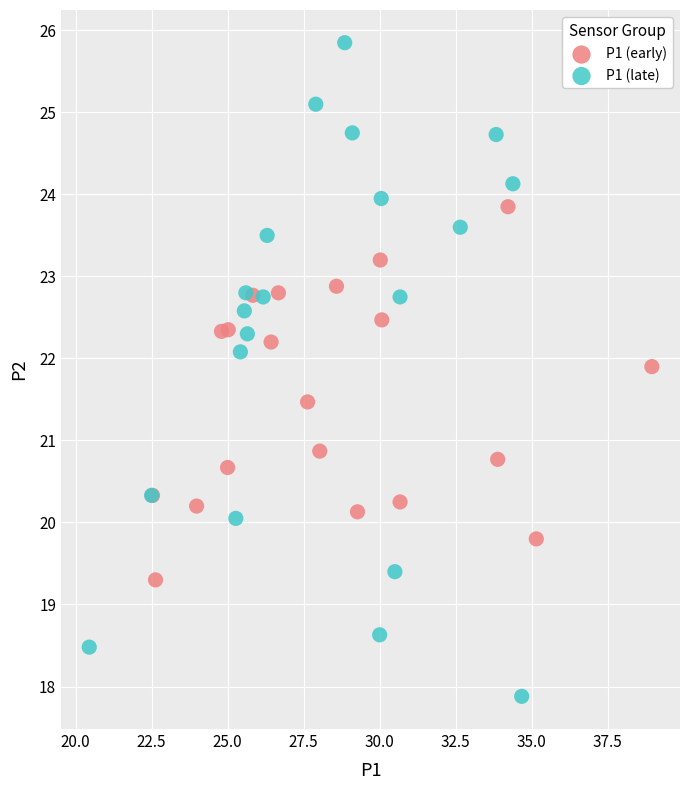

Which series has the largest Y range (max minus min)?

P1 (late)